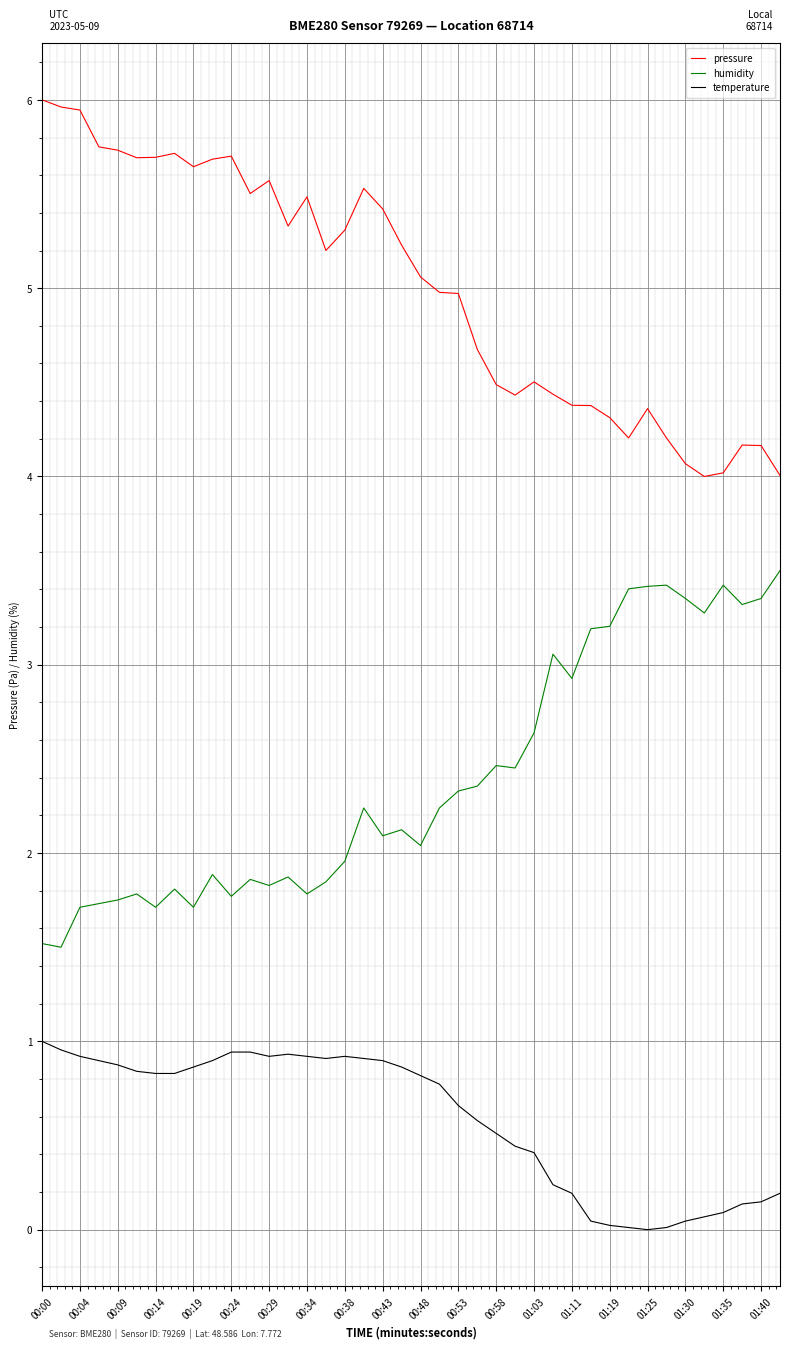

What is the greatest value displayed?

6.0